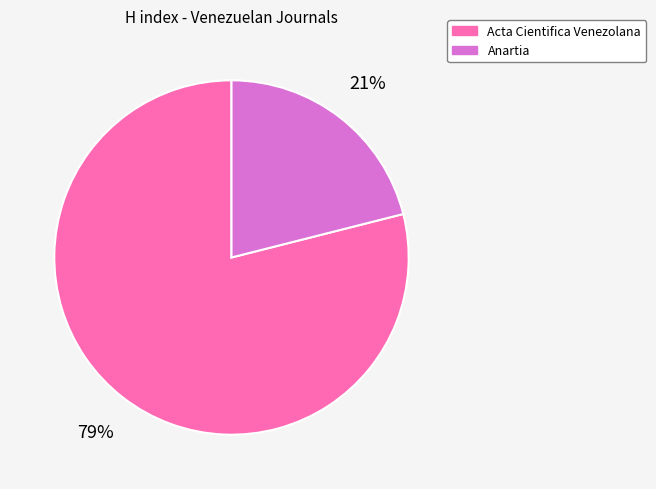

How many slices are in this pie chart?

2